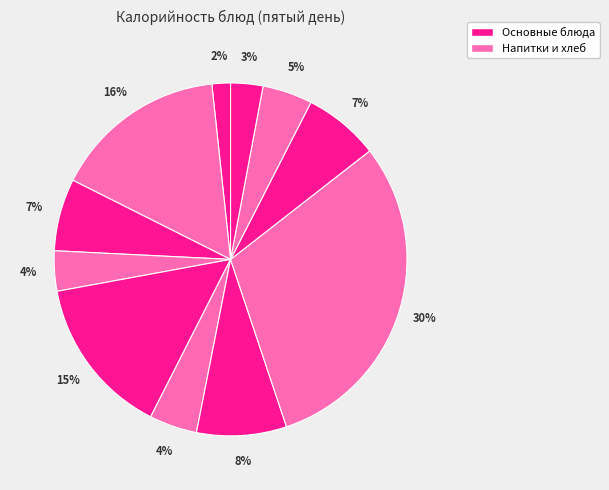

Count the number of slices in the pie.

11